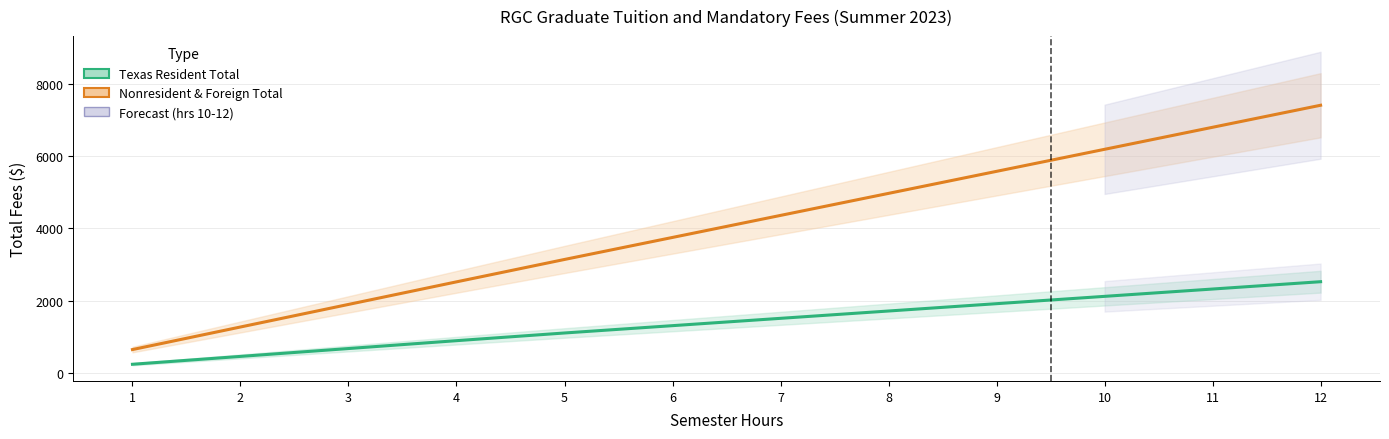

Is the value of Nonresident & Foreign Total at 1 greater than the value of Texas Resident Total at 11?

No